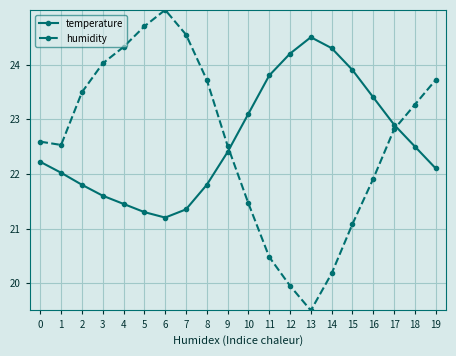

True or false: temperature and humidity intersect in this chart.

True